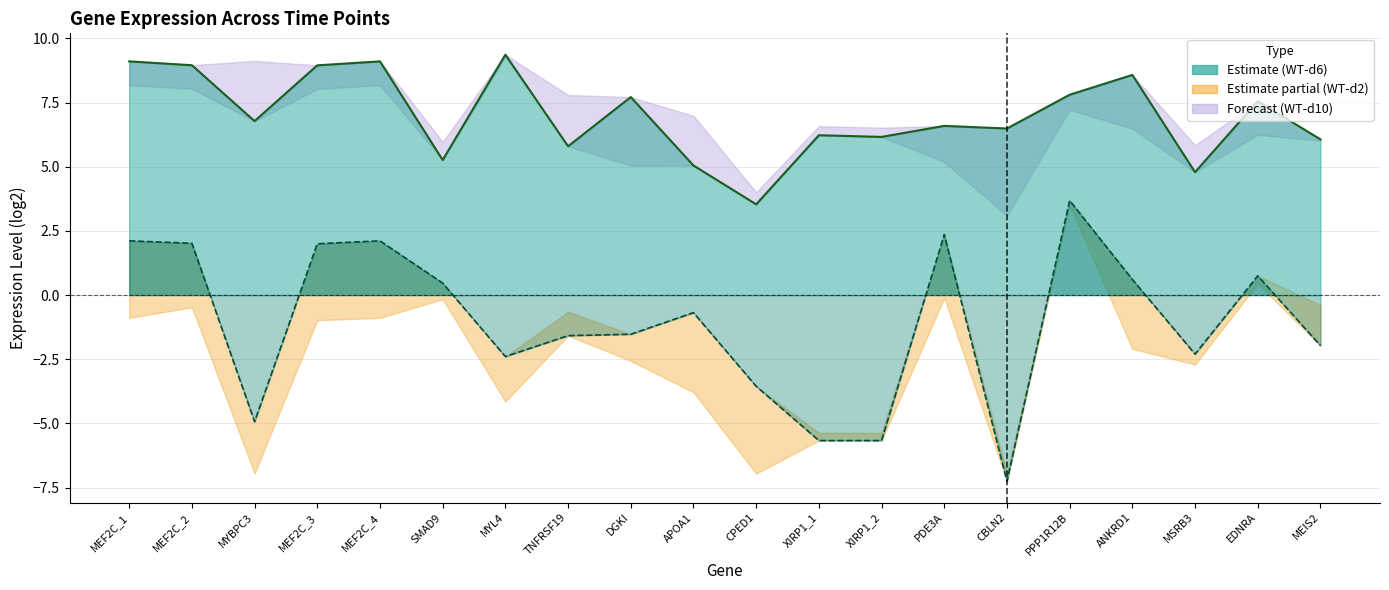

What is the difference between the maximum and minimum values in the WT-d6 series?

5.8